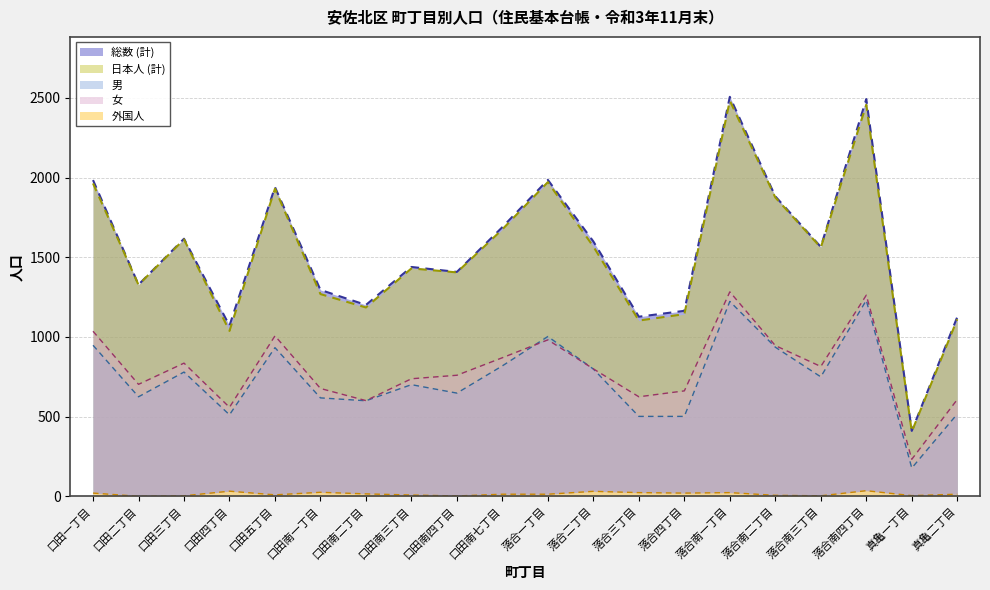

At which label does 男 reach its peak?

落合南四丁目